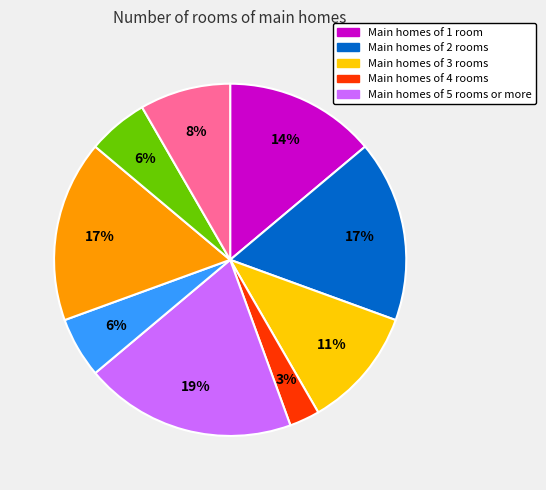

Does any single category account for the majority?

No